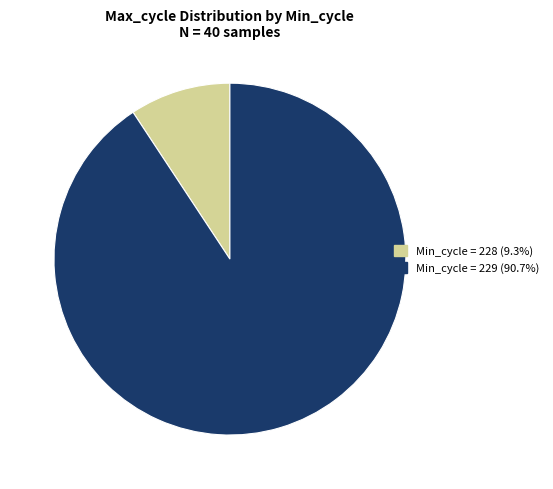

Is there a majority slice in this chart?

Yes